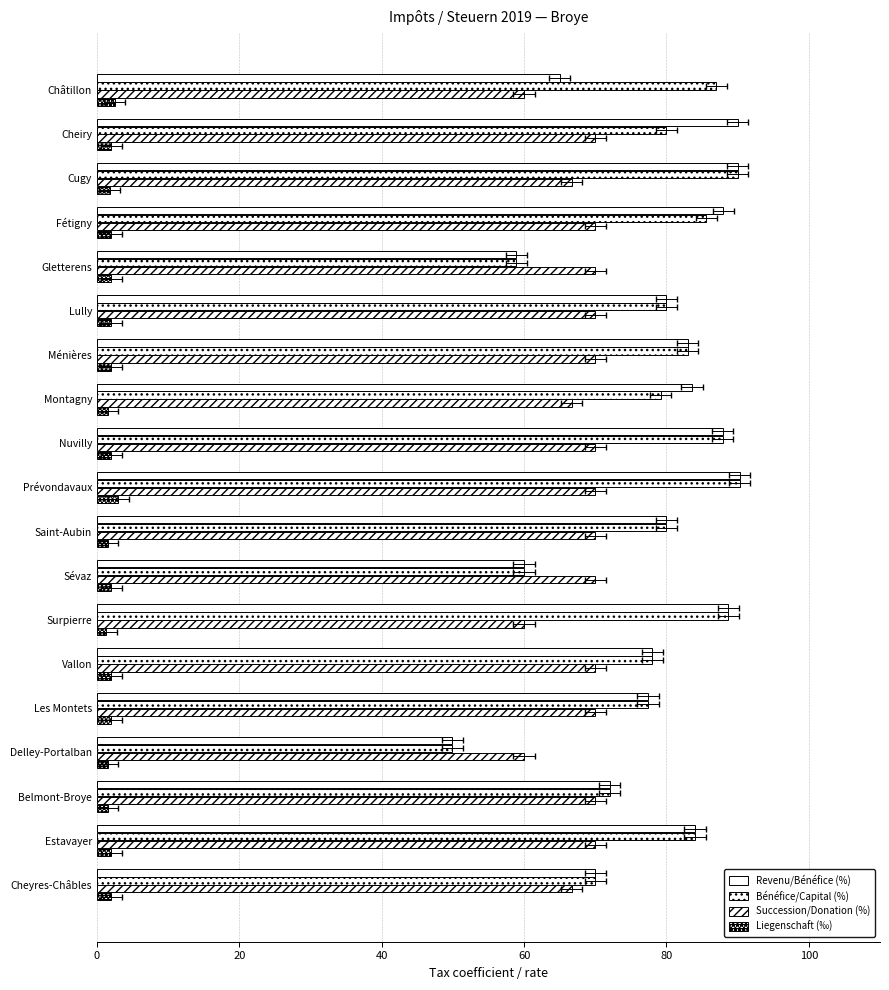

What is the difference between the maximum and minimum values in the Liegenschaft (‰) series?

1.8